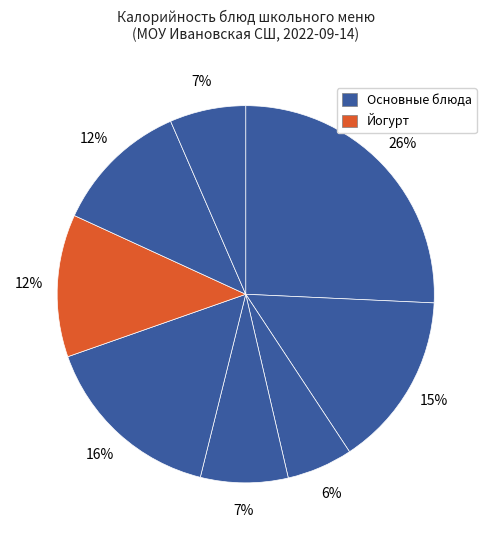

How many segments does this pie chart have?

8